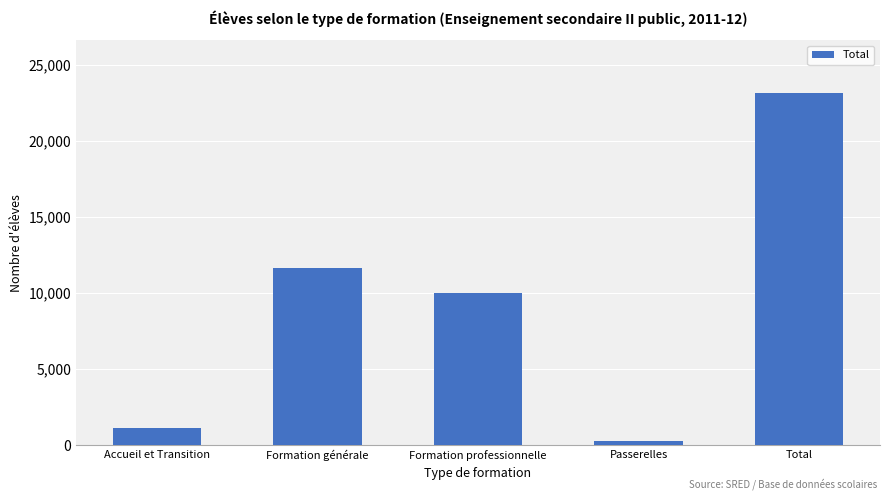

What is the maximum value shown in the chart?

23129